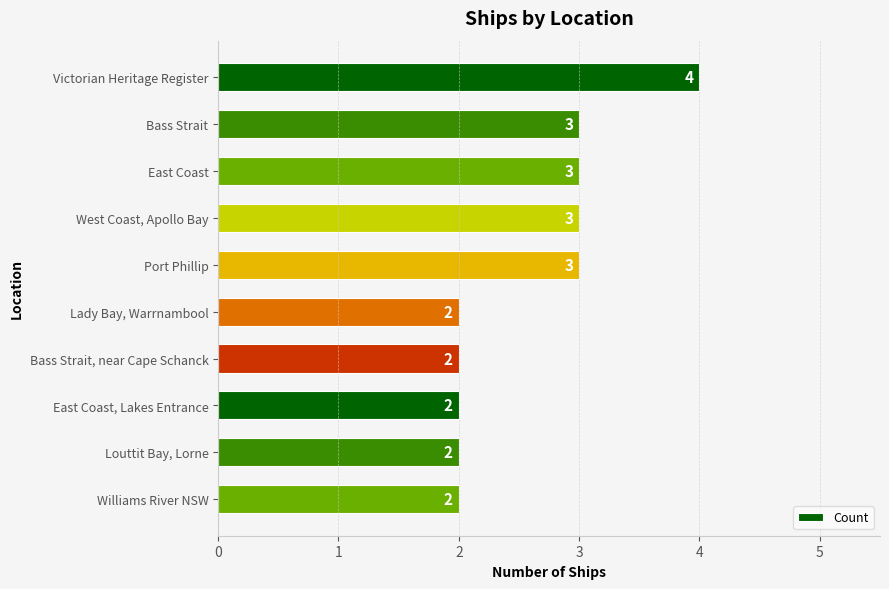

What is the sum of all values?

26